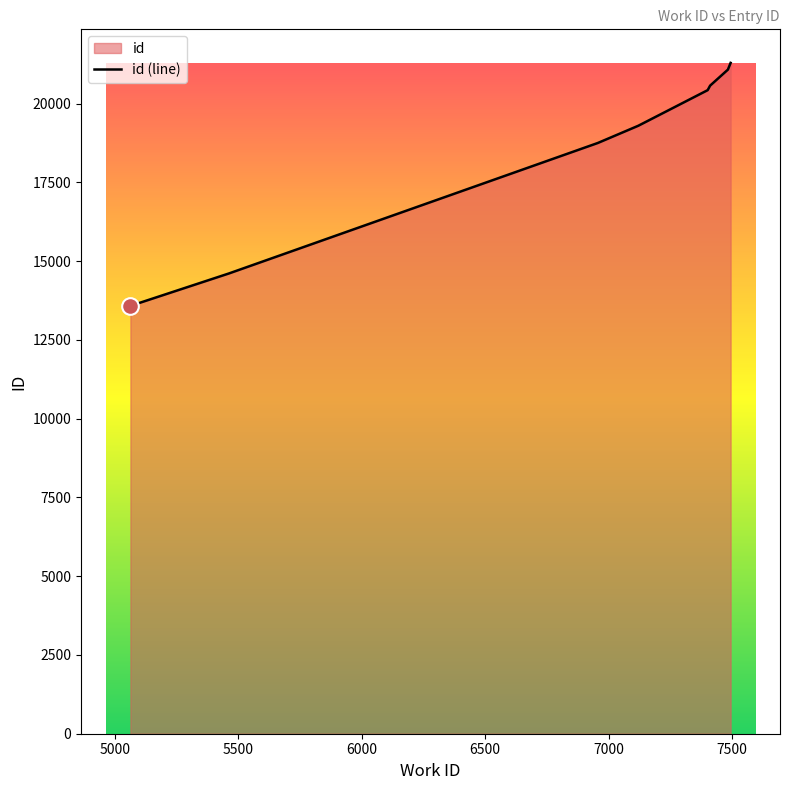

What is the value of the 1st point from the left?

13580